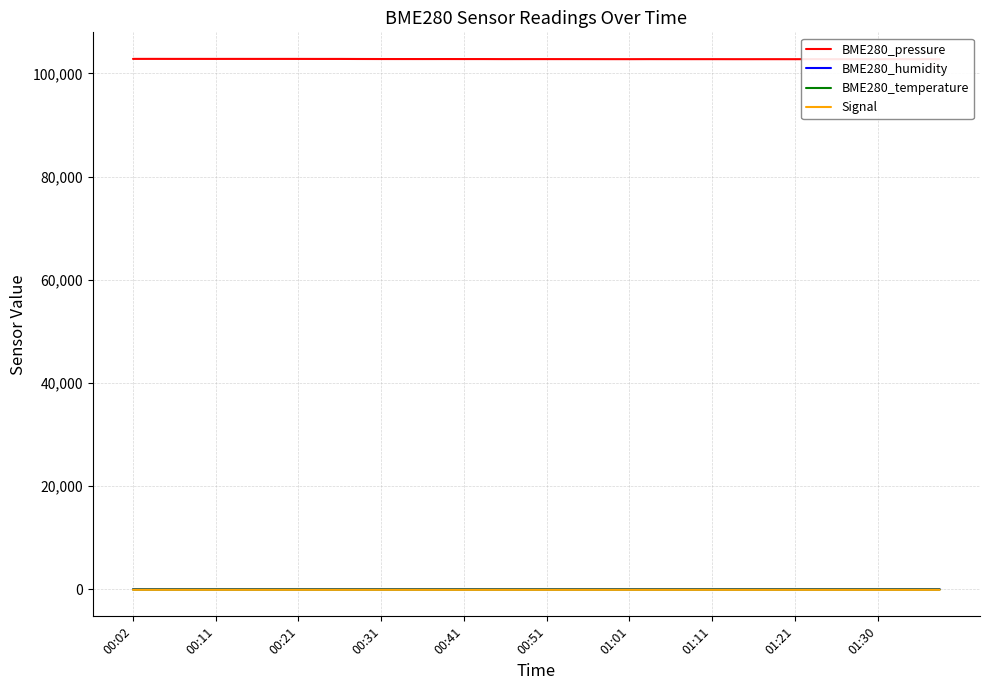

True or false: BME280_pressure and Signal cross at least once.

False